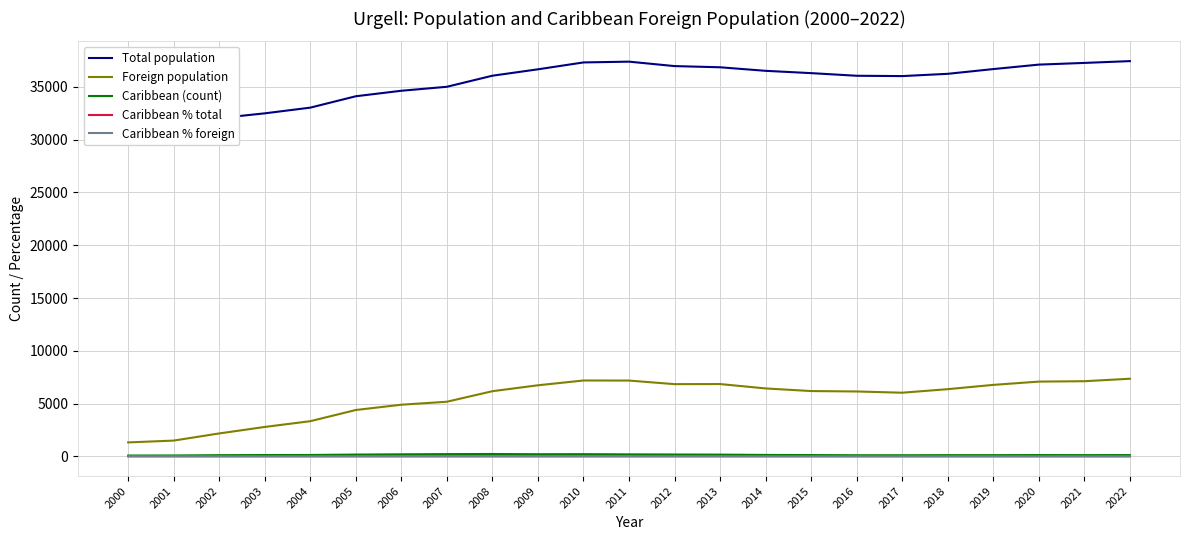

How many lines are shown in the chart?

5